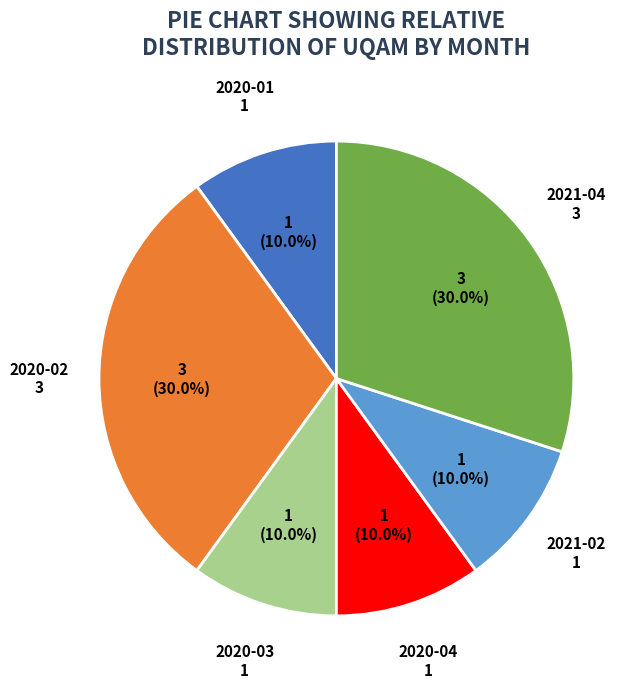

Which has a higher value, 2020-02 or 2020-03?

2020-02